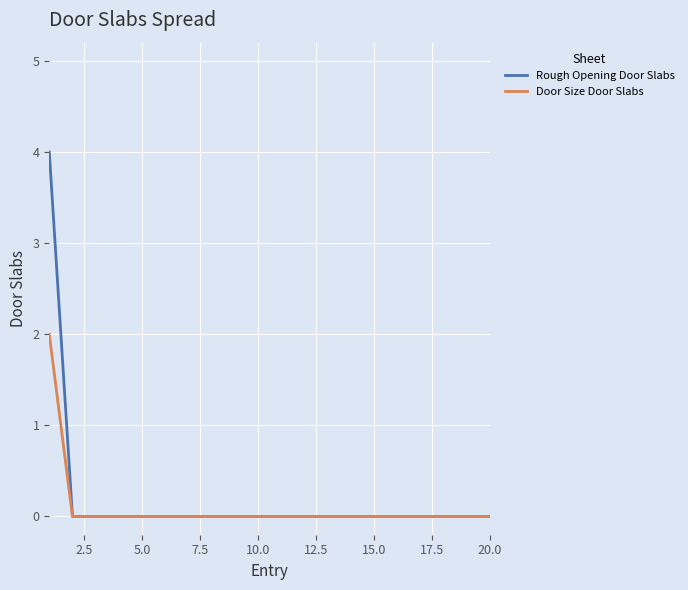

What is the difference between the maximum and minimum values in the Rough Opening Door Slabs series?

4